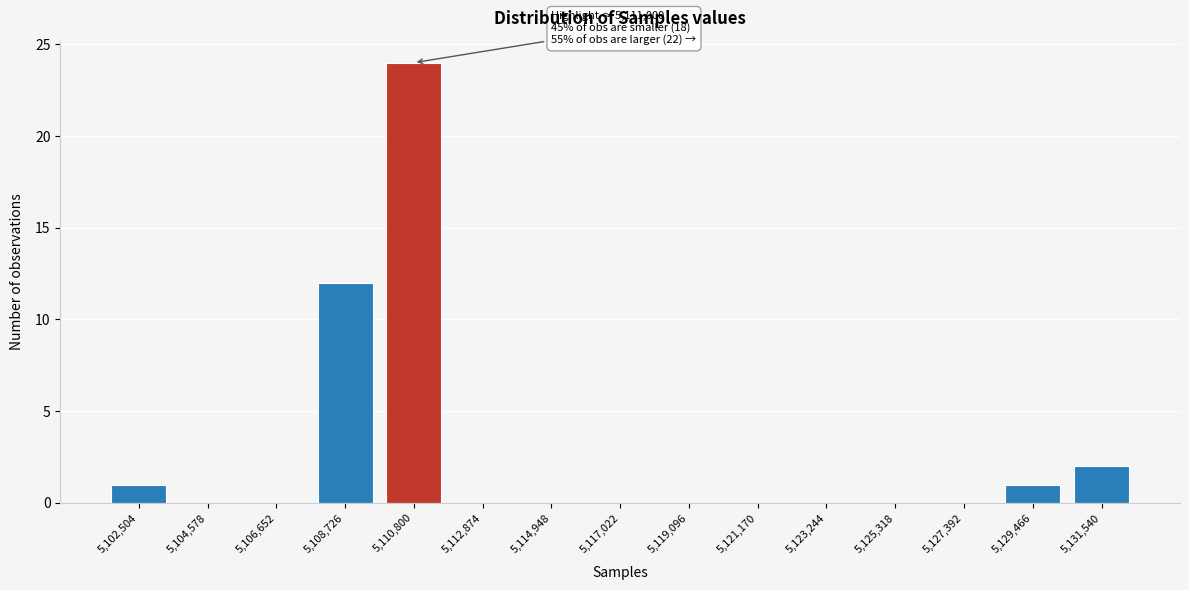

Reading left to right, what are all the values shown in this chart?

5,102,504=1	5,104,578=0	5,106,652=0	5,108,726=12	5,110,800=24	5,112,874=0	5,114,948=0	5,117,022=0	5,119,096=0	5,121,170=0	5,123,244=0	5,125,318=0	5,127,392=0	5,129,466=1	5,131,540=2